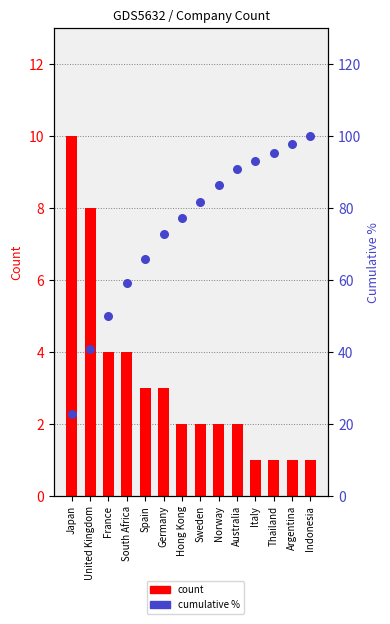

What is the total value across all series at Hong Kong?

79.3